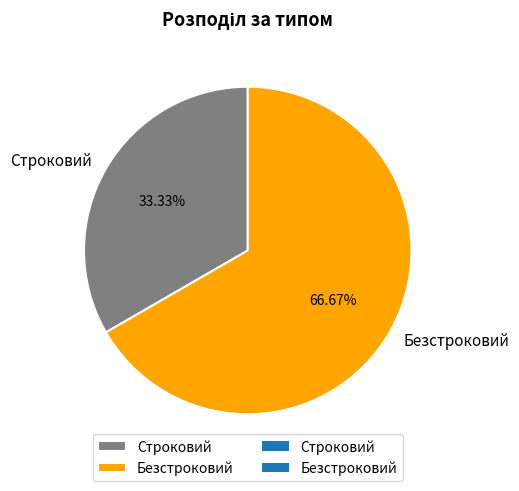

What is the smallest slice in the pie chart?

Строковий